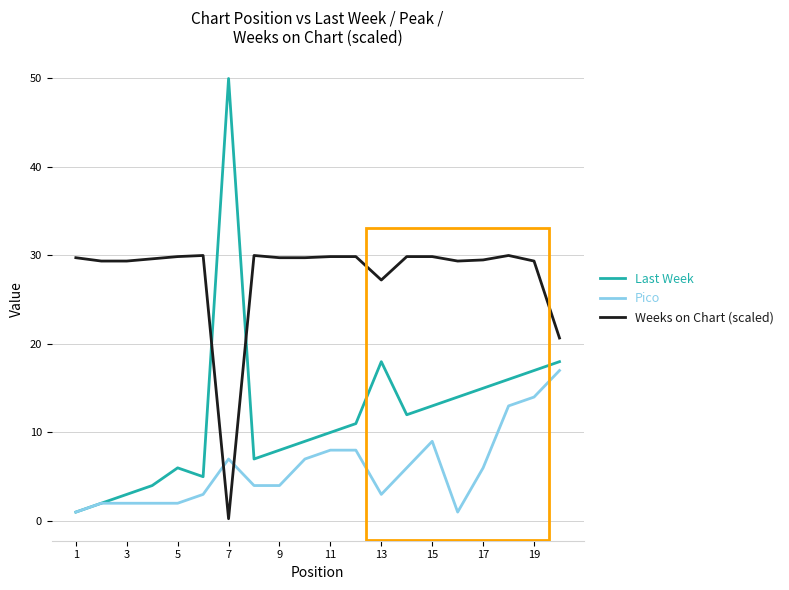

True or false: Weeks on Chart (scaled) and Last Week cross at least once.

True